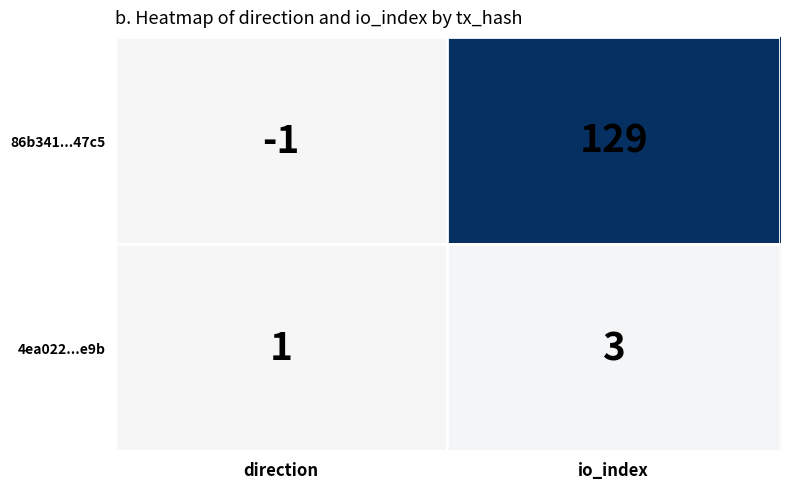

Which category has the lowest value across all series?

direction